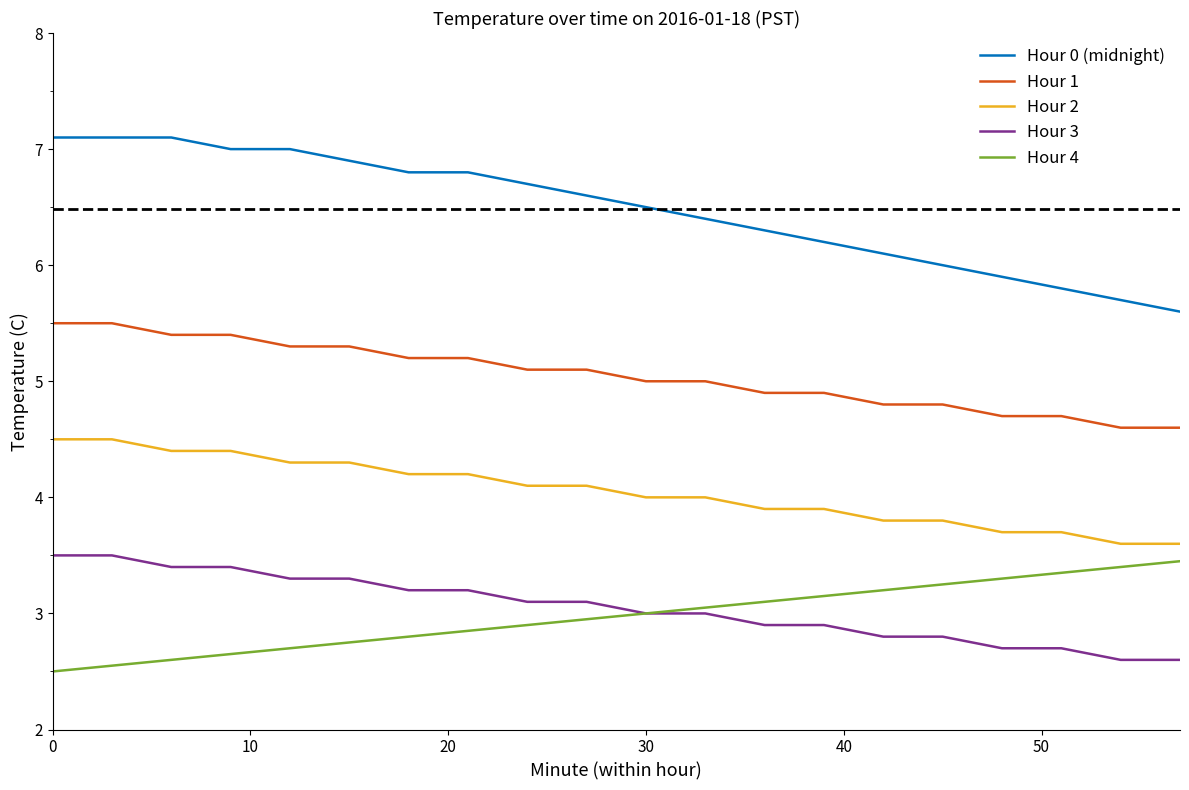

What is the smallest value displayed?

2.5